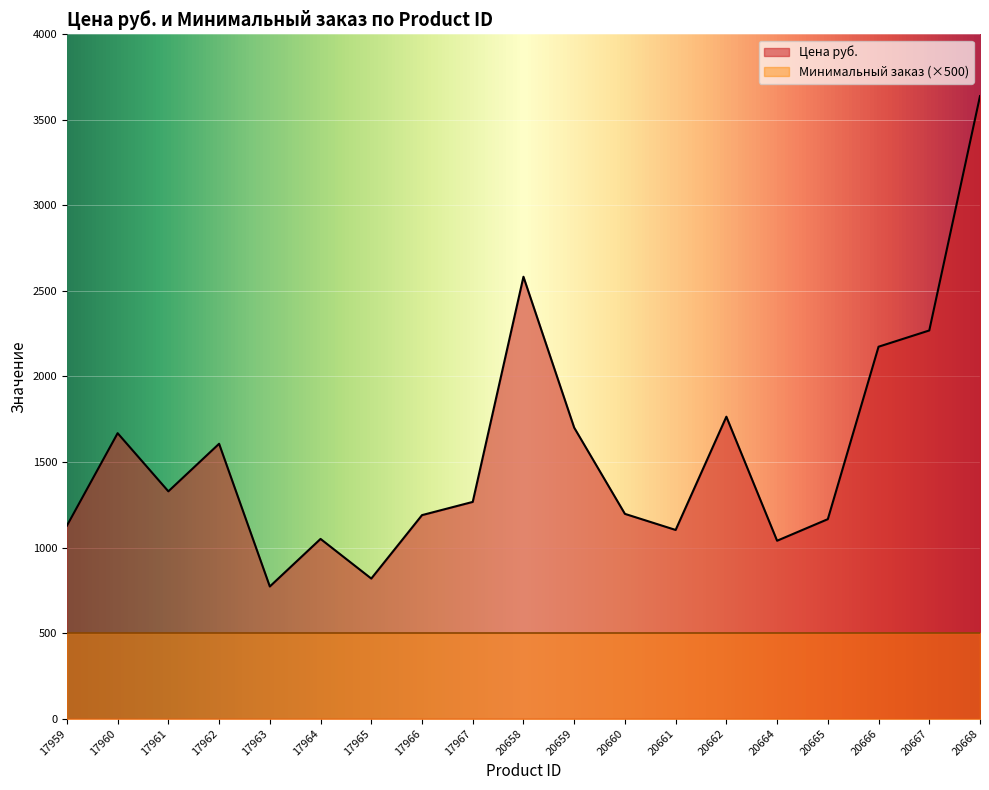

List the labels in order of value, largest first.

20668, 20658, 20667, 20666, 20662, 20659, 17960, 17962, 17961, 17967, 20660, 17966, 20665, 17959, 20661, 17964, 20664, 17965, 17963